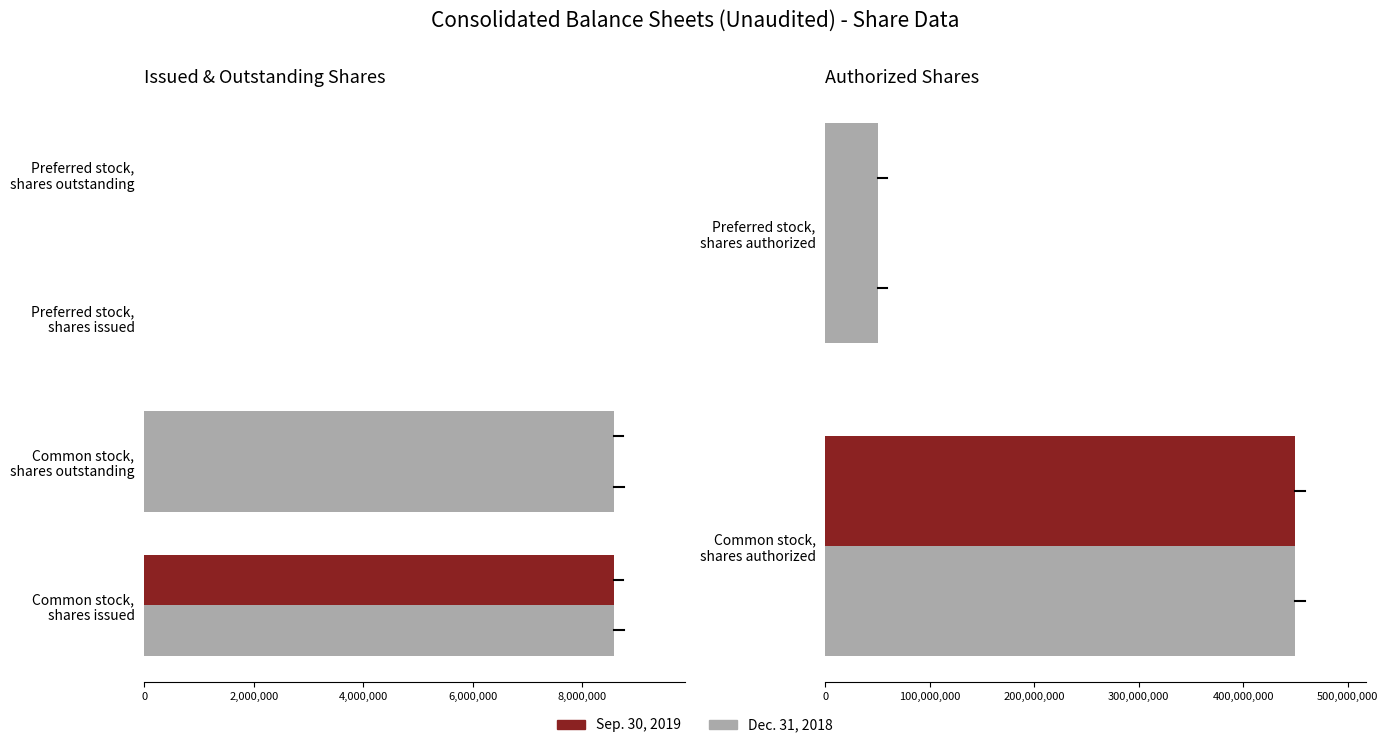

What is the greatest value displayed?

450000000